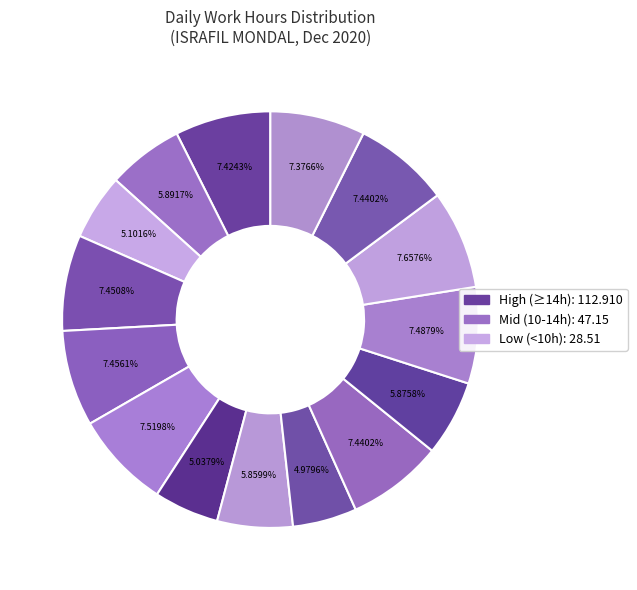

Count the number of slices in the pie.

15